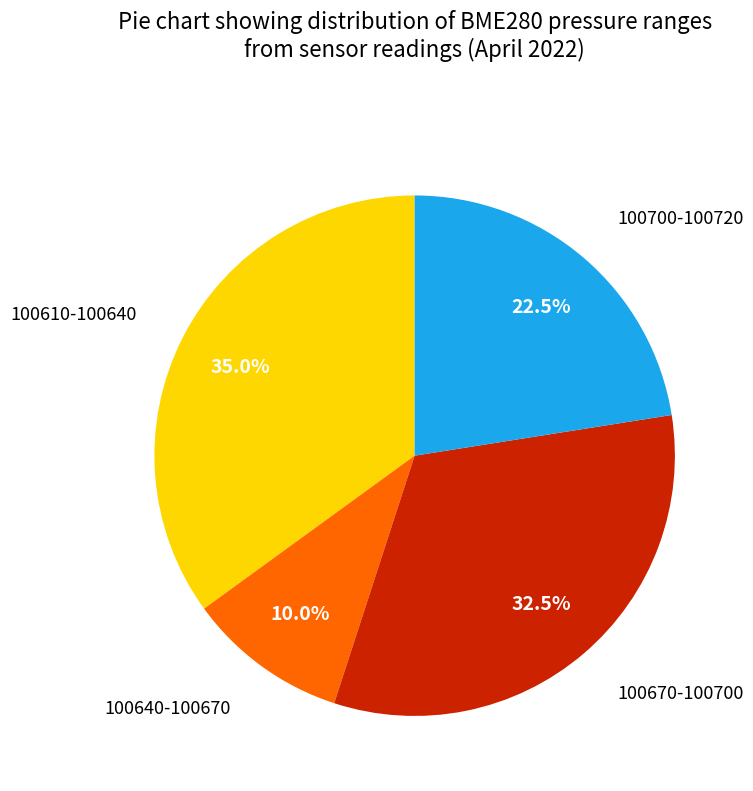

Does any single category account for the majority?

No